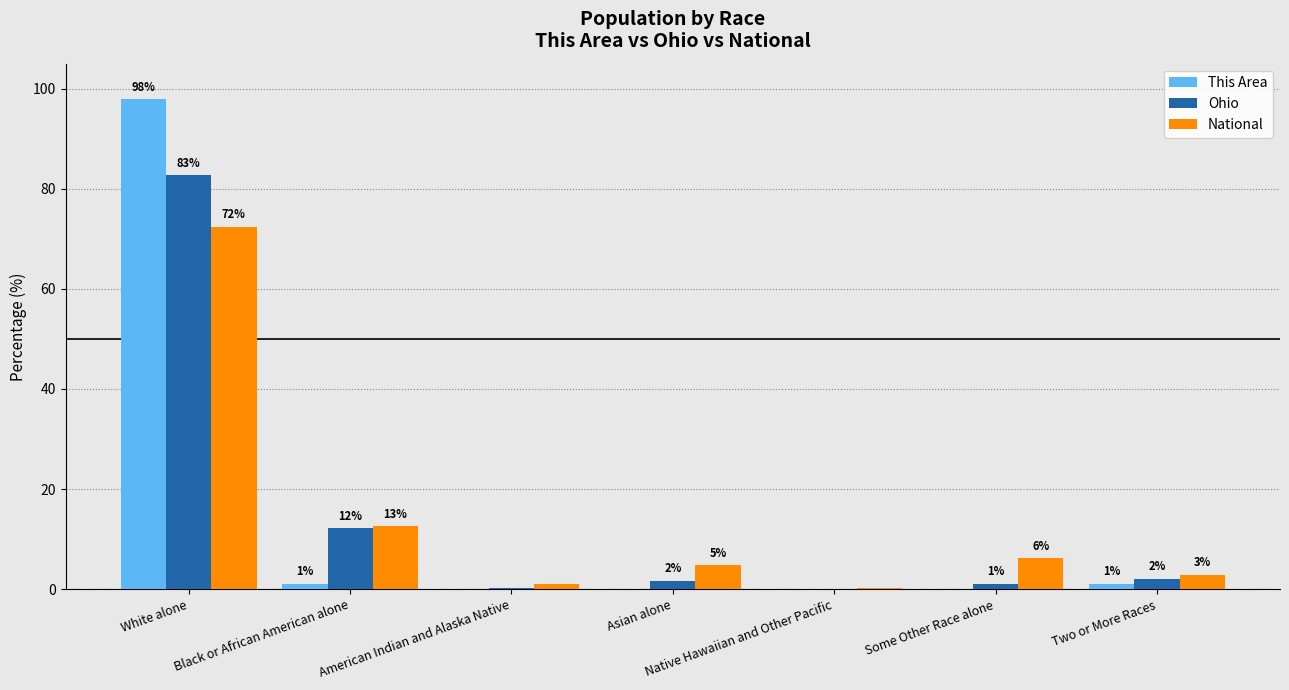

Between White alone and Two or More Races, which is larger?

White alone